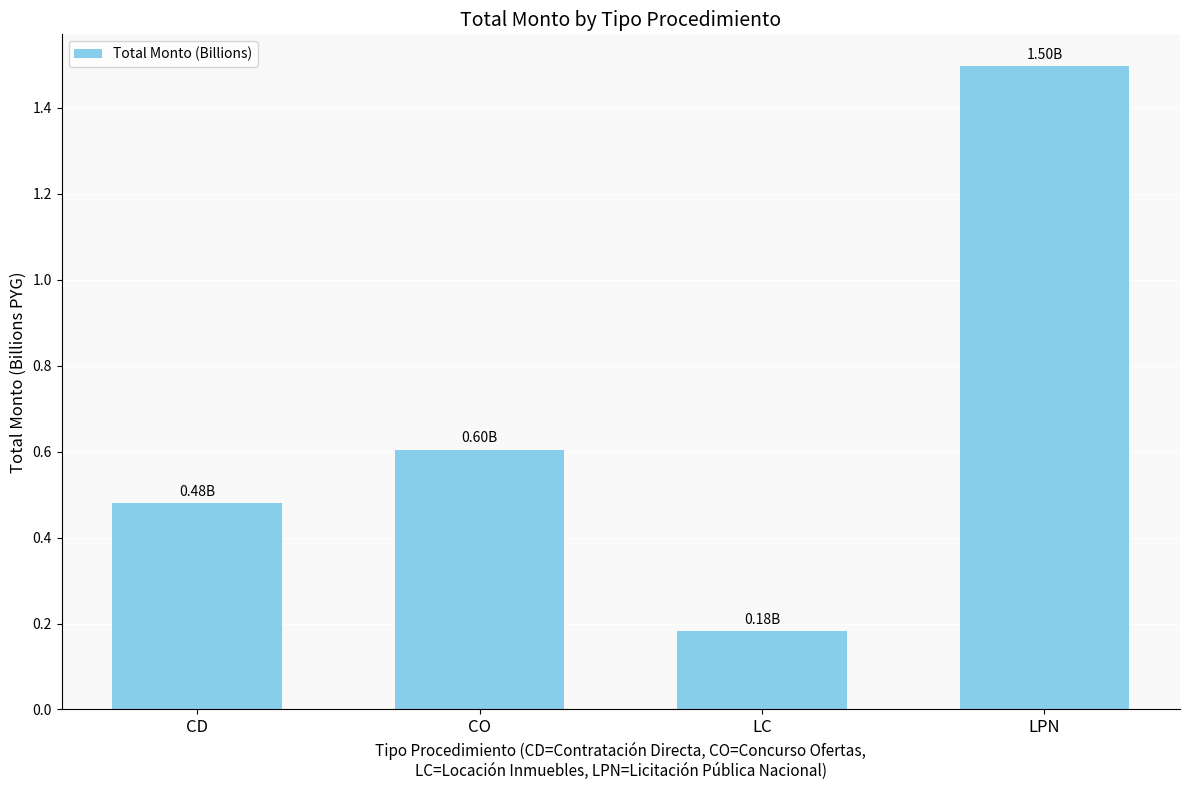

Which category has the highest value across all series?

LPN